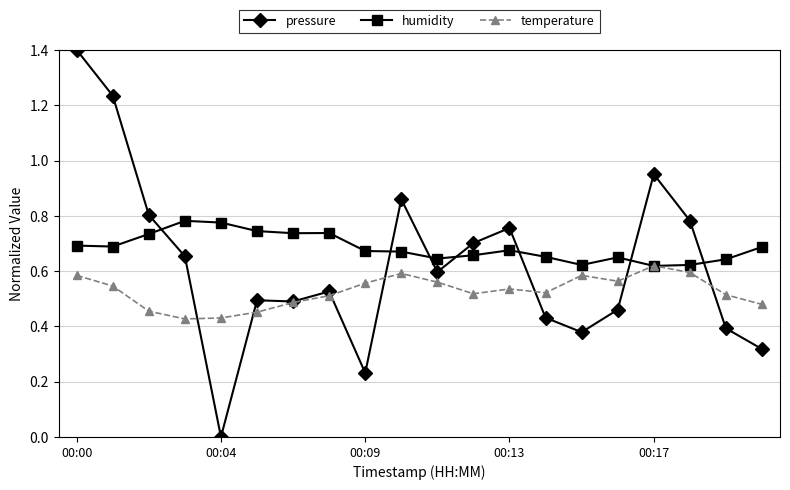

Rank the series by their maximum value, from lowest to highest.

temperature, humidity, pressure